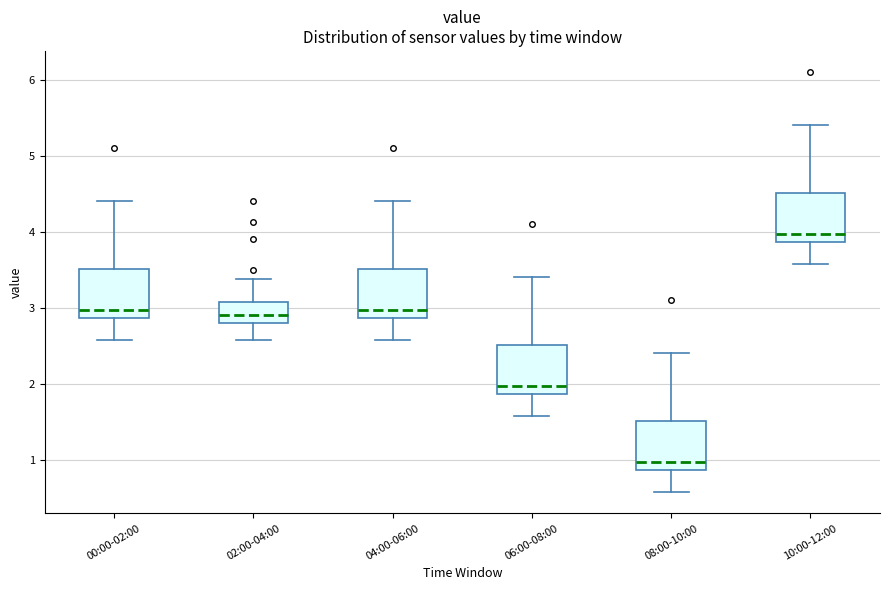

Which box has the lowest median line?

08:00-10:00